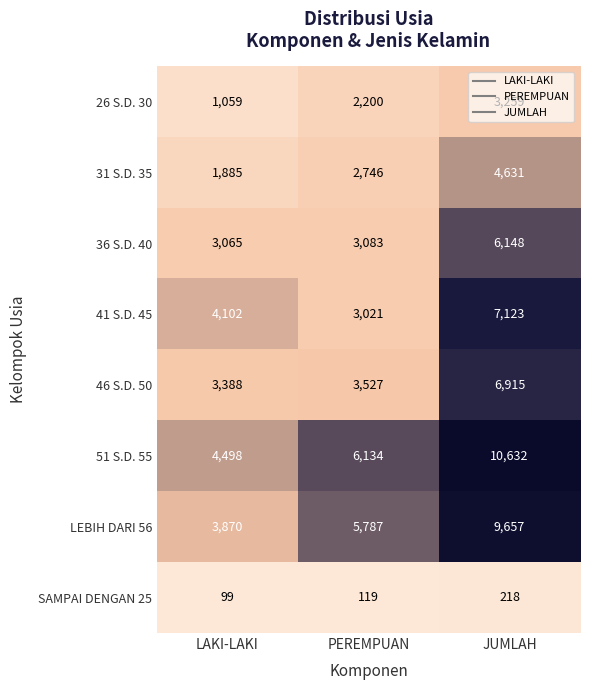

Is the value of LEBIH DARI 56 at LAKI-LAKI greater than the value of 26 S.D. 30 at JUMLAH?

Yes